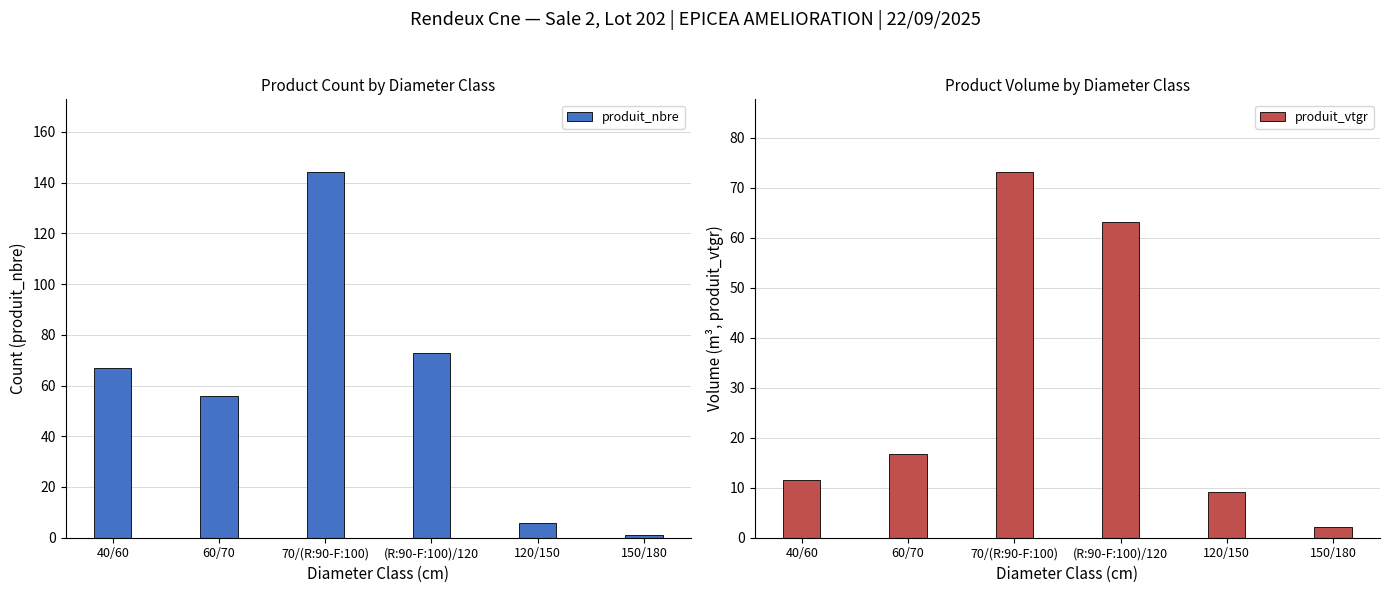

What is the total value across all series at 120/150?

15.2